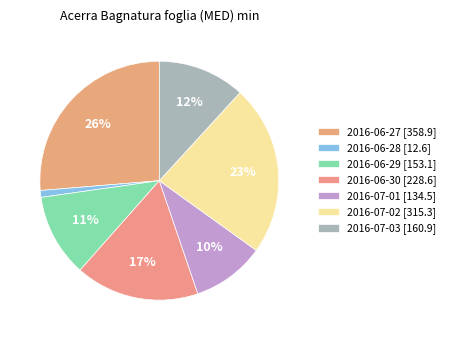

To the nearest percent, what percentage of the pie is 2016-06-30?

17%